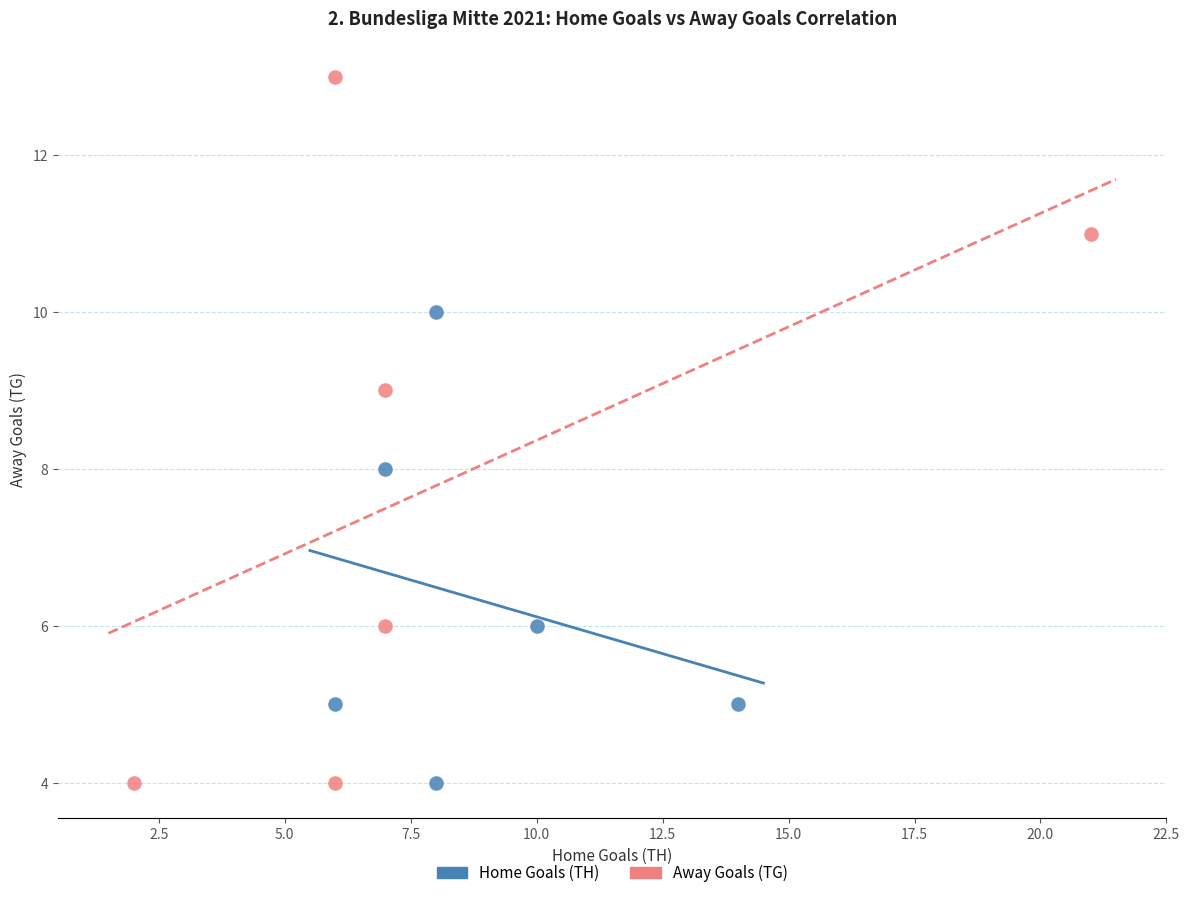

Which series contains the highest Y value?

Away Goals (TG)